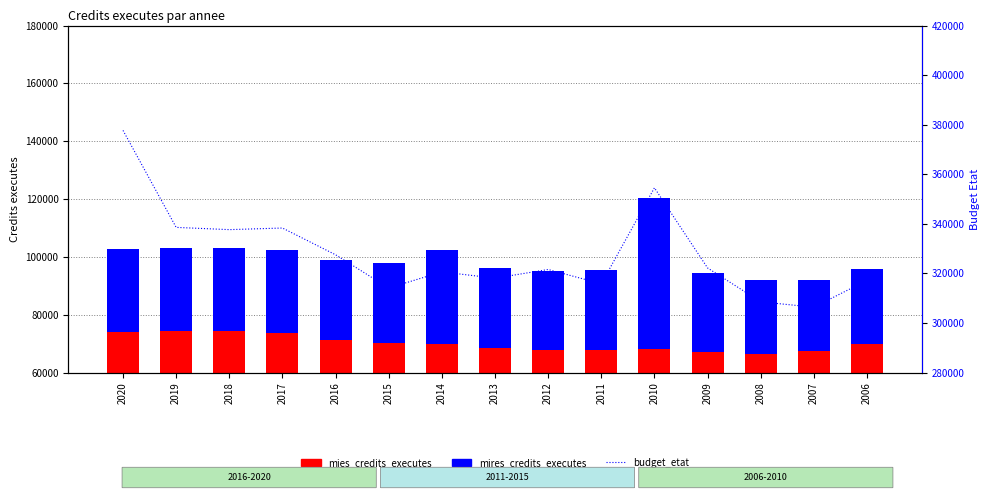

What are all the series names shown in the legend?

mies_credits_executes, mires_credits_executes, budget_etat